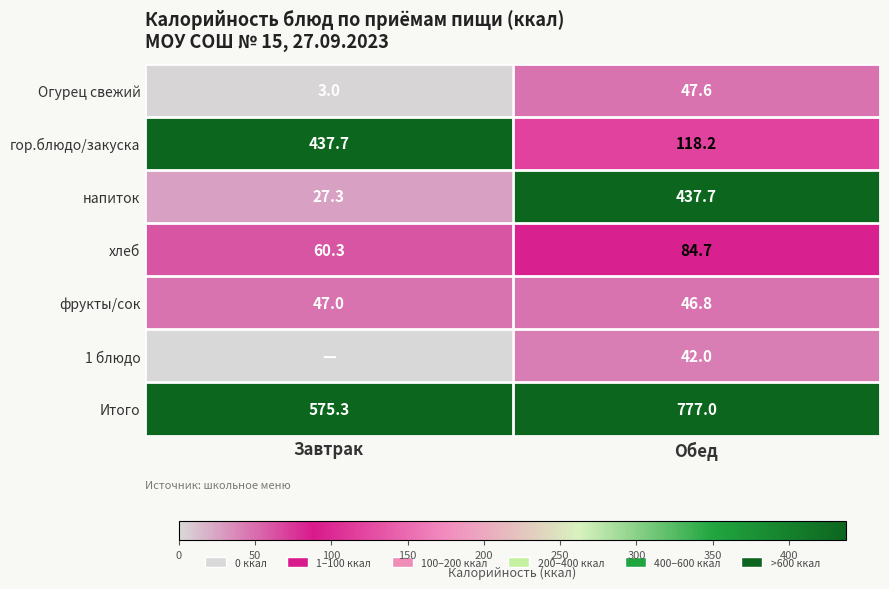

At which label is Огурец свежий closest to 25?

Завтрак